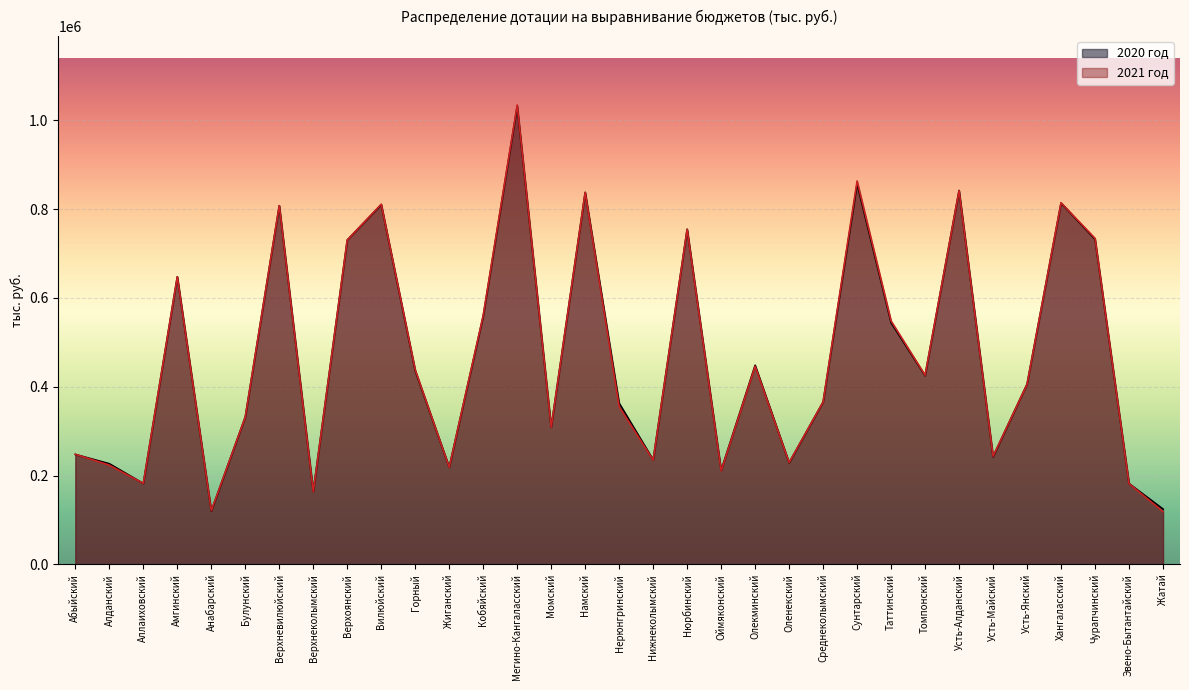

At which category does the chart reach its minimum across all series?

Жатай